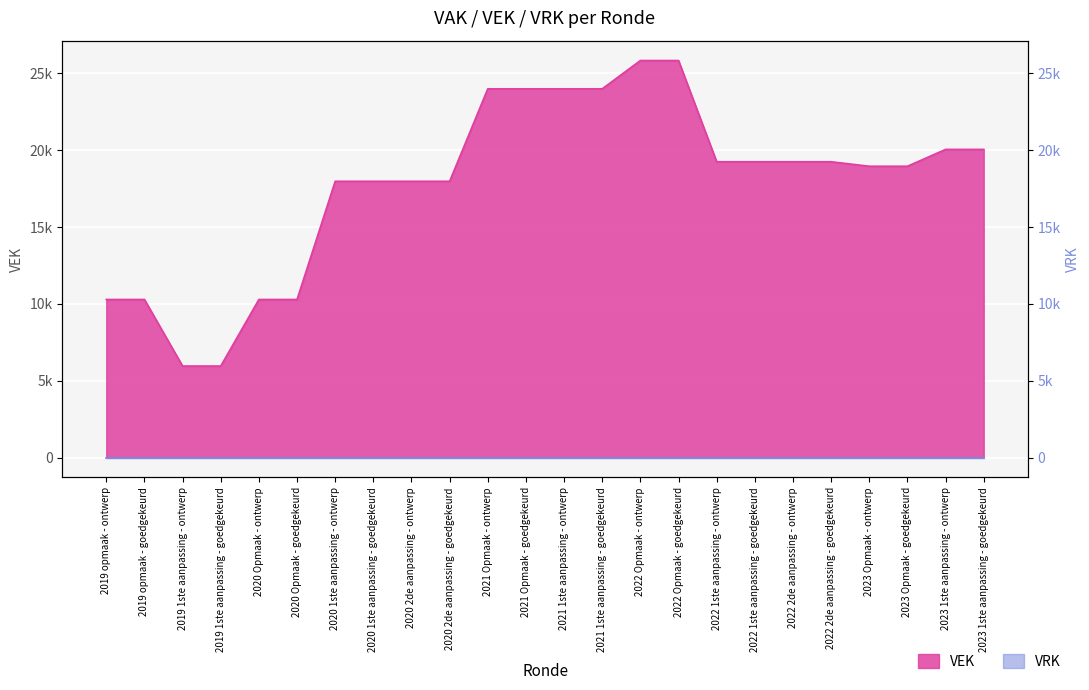

What is the change in value from 2019 1ste aanpassing - ontwerp to 2023 1ste aanpassing - goedgekeurd?

+14100